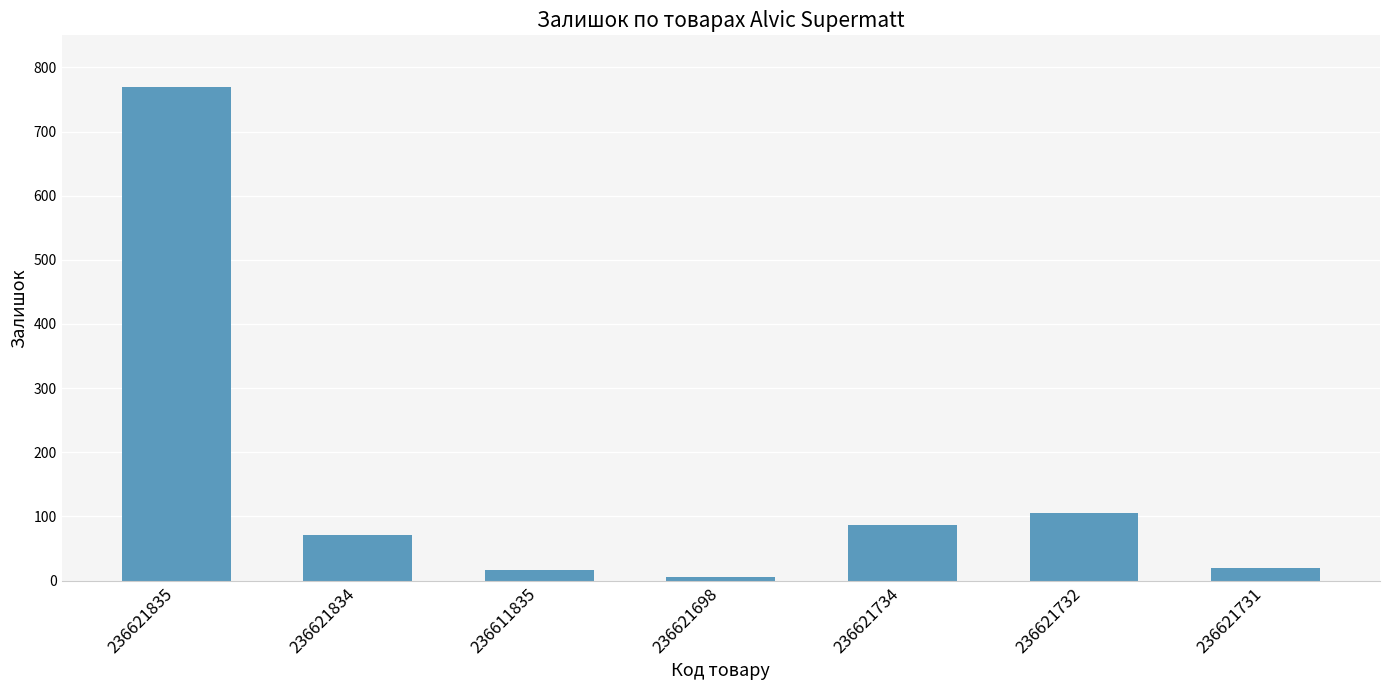

True or false: the data shows 769 at 236621835.

True